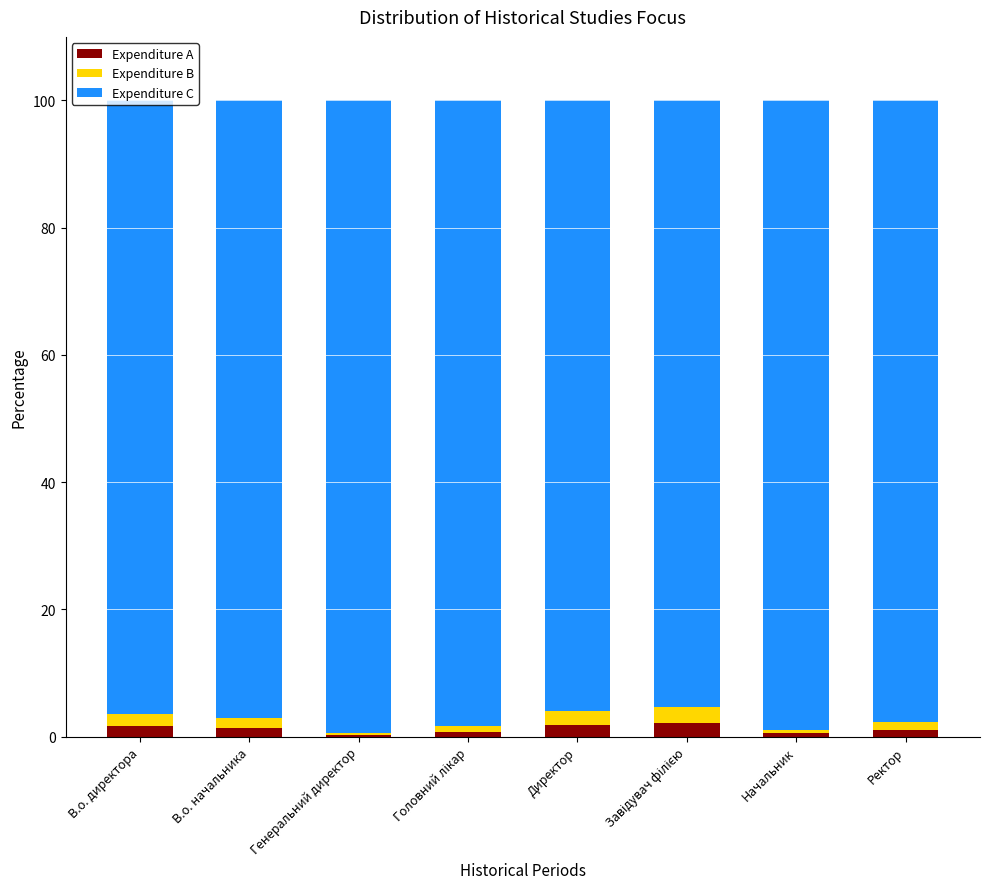

What is the highest value of the Expenditure A series?

2.2